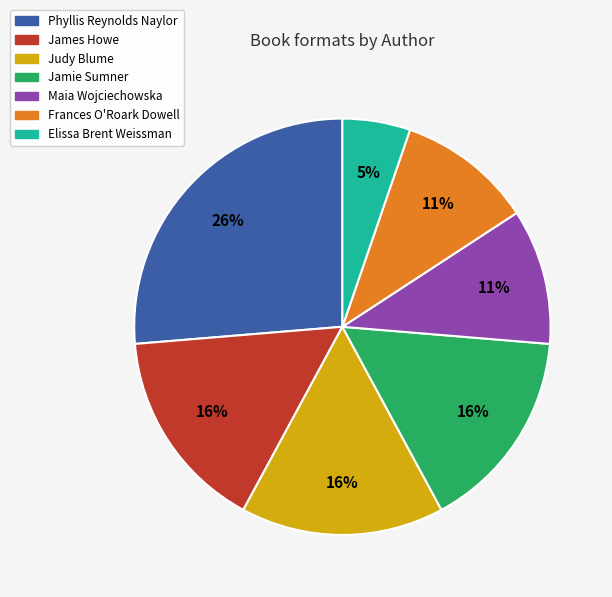

To the nearest percent, what is the difference between the largest and smallest slice percentages?

21%